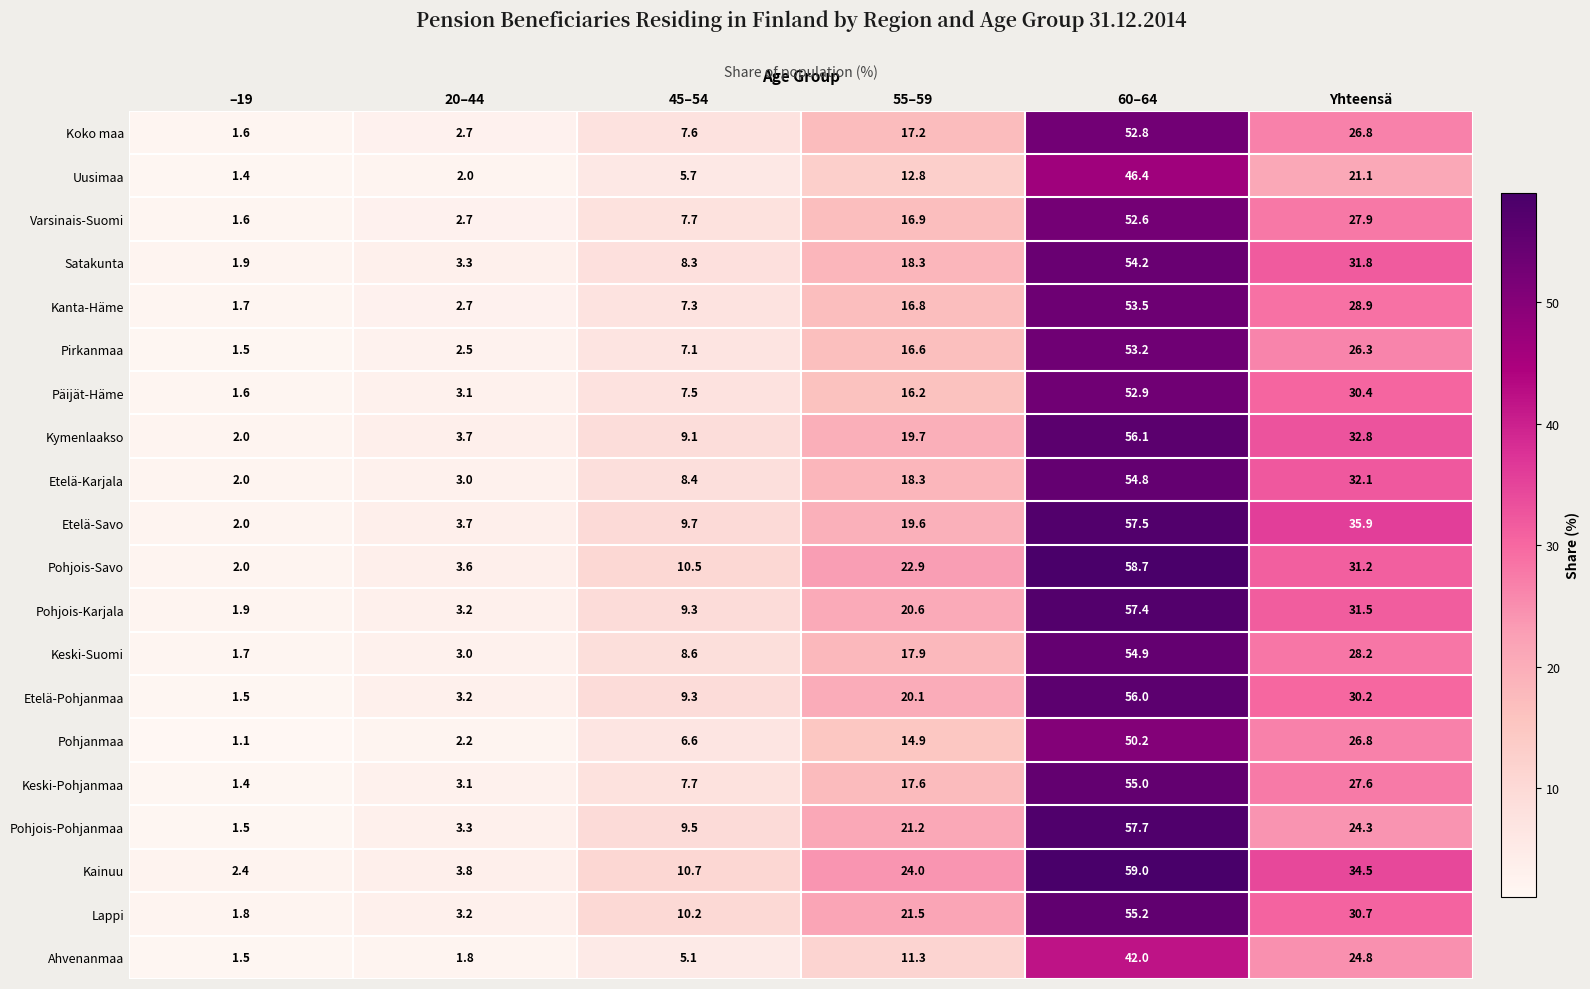

Rank the categories by Kainuu value from lowest to highest.

–19, 20–44, 45–54, 55–59, Yhteensä, 60–64